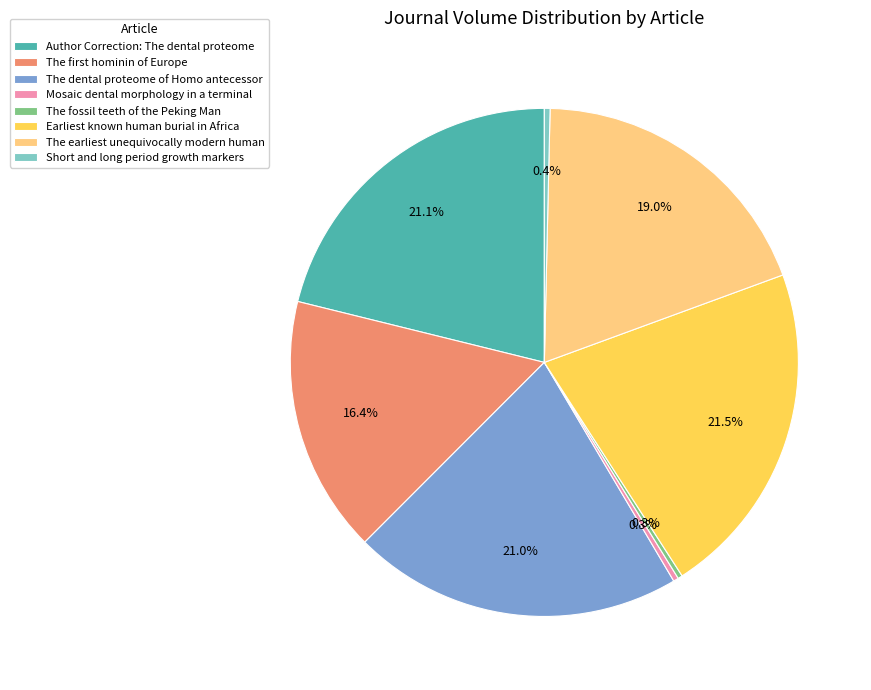

How many segments does this pie chart have?

8